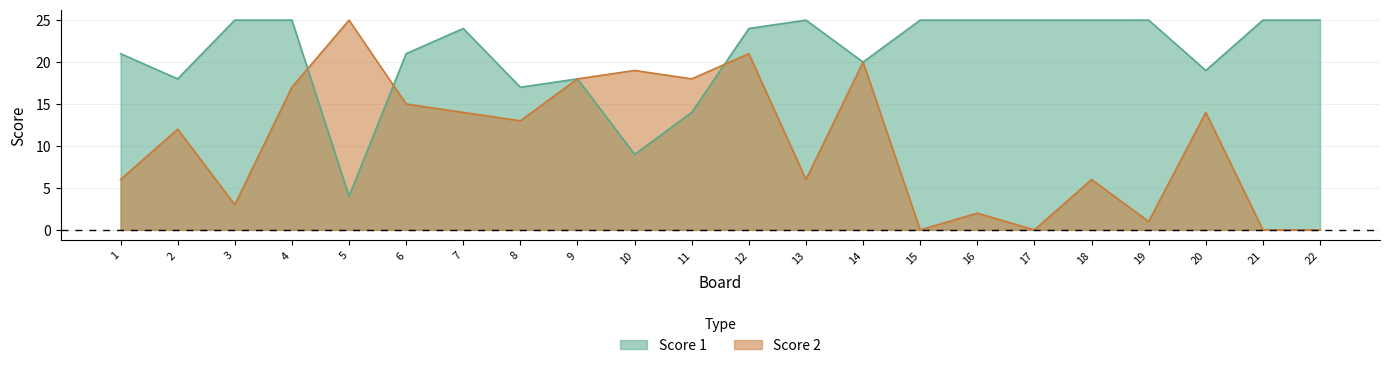

Which series has the largest range (max minus min)?

Score 2